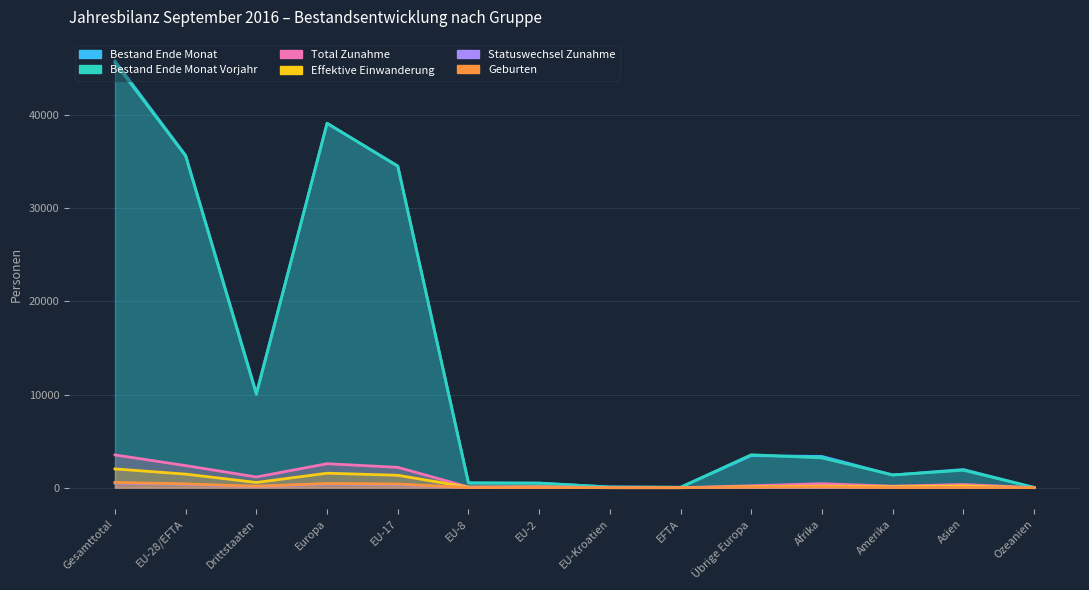

Where is Geburten nearest to the value 281?

EU-17